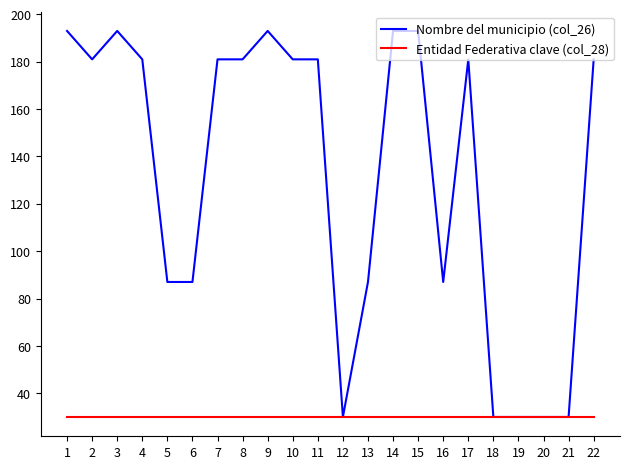

Reading right to left, what are all the values shown in this chart?

Nombre del municipio (col_26): 181	30	30	30	30	181	87	193	193	87	30	181	181	193	181	181	87	87	181	193	181	193
Entidad Federativa clave (col_28): 30	30	30	30	30	30	30	30	30	30	30	30	30	30	30	30	30	30	30	30	30	30